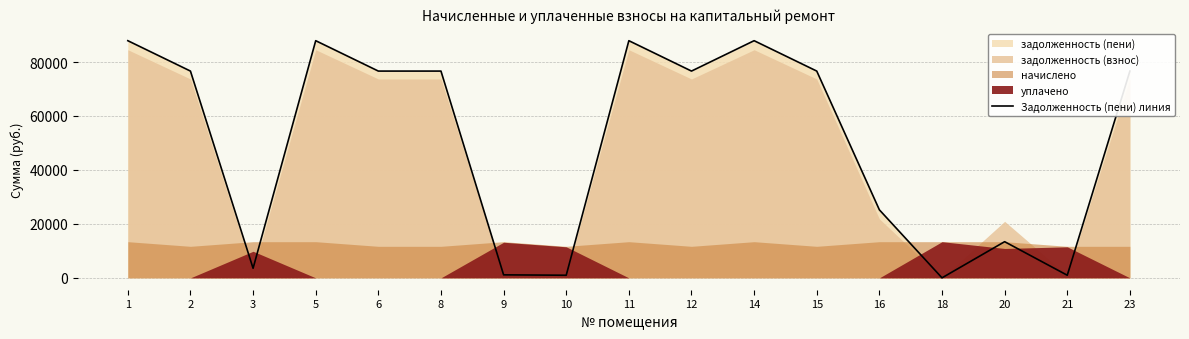

The value at 5 is 114469.0. True or false?

False